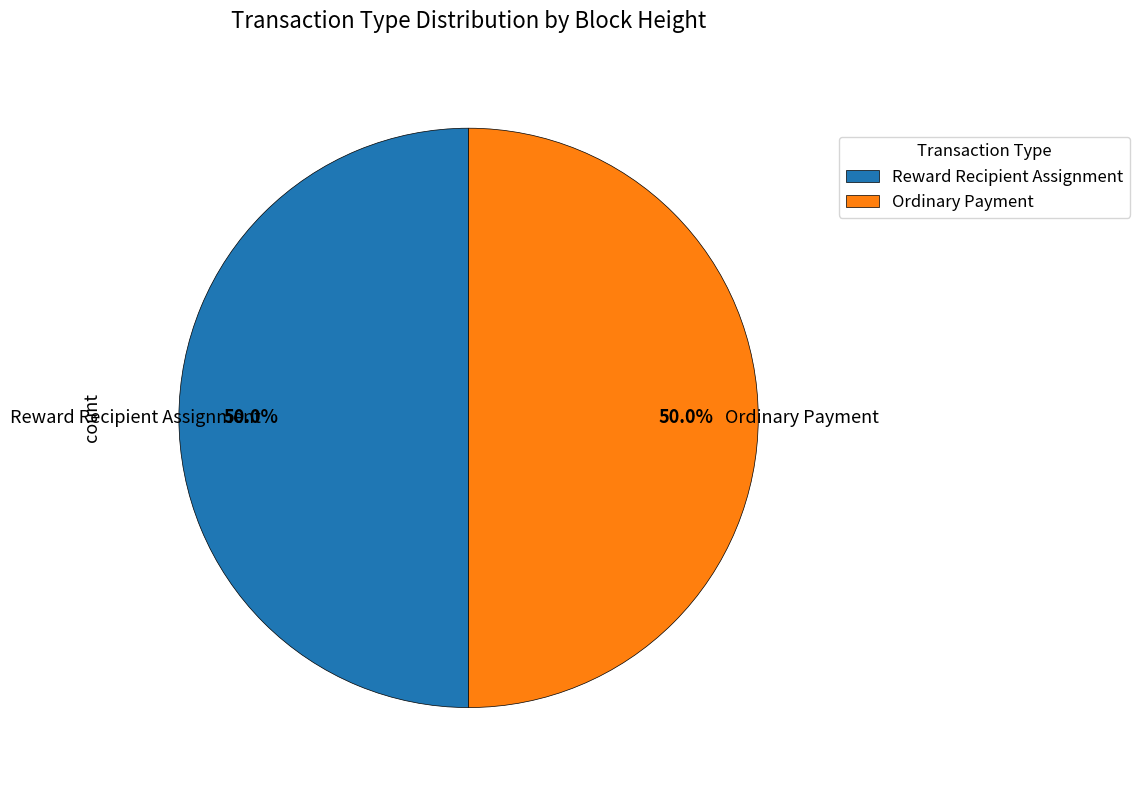

Approximately how many times larger is the value at Reward Recipient Assignment compared to Ordinary Payment?

1.0